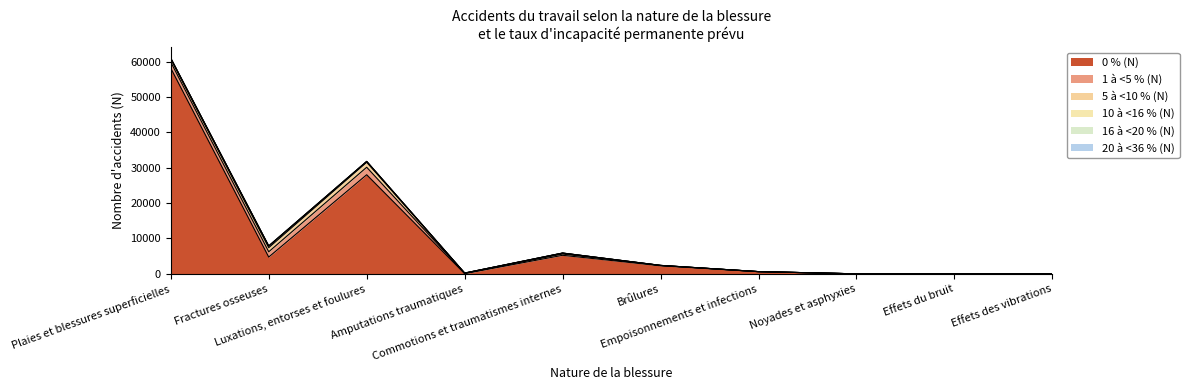

List the labels in order of 16 à <20 % (N) value, largest first.

Fractures osseuses, Plaies et blessures superficielles, Luxations, entorses et foulures, Commotions et traumatismes internes, Amputations traumatiques, Brûlures, Empoisonnements et infections, Noyades et asphyxies, Effets du bruit, Effets des vibrations